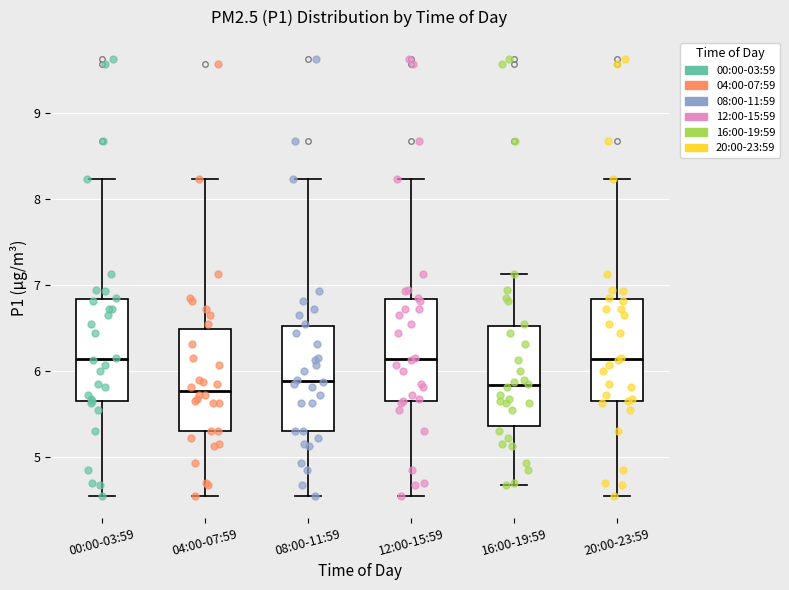

Reading left to right, read every box against the y-axis: the position of its median line, the range the box covers, and the ends of its whiskers. The values are not printed on the chart, so give them approximately, as read against the axis.

00:00-03:59: median 6.1, box 5.7 to 6.8, whiskers 4.6 to 8.2
04:00-07:59: median 5.8, box 5.3 to 6.5, whiskers 4.6 to 8.2
08:00-11:59: median 5.9, box 5.3 to 6.5, whiskers 4.6 to 8.2
12:00-15:59: median 6.1, box 5.7 to 6.8, whiskers 4.6 to 8.2
16:00-19:59: median 5.8, box 5.4 to 6.5, whiskers 4.7 to 7.1
20:00-23:59: median 6.1, box 5.7 to 6.8, whiskers 4.6 to 8.2